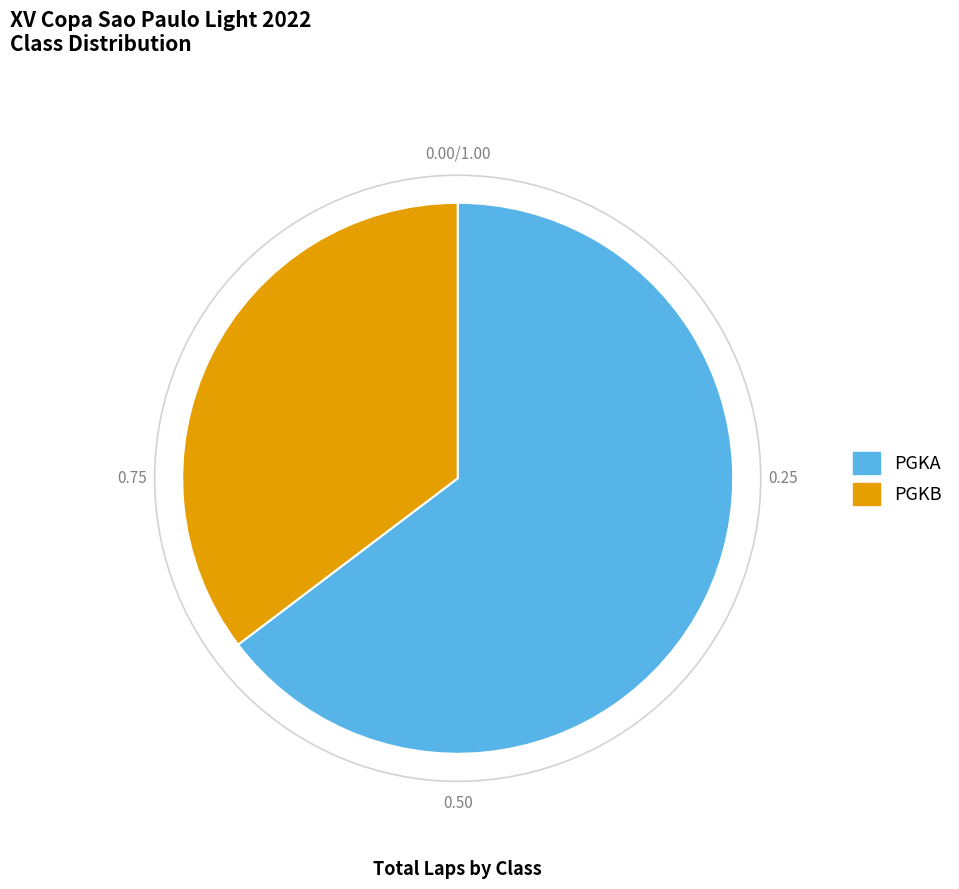

How many slices are in this pie chart?

2